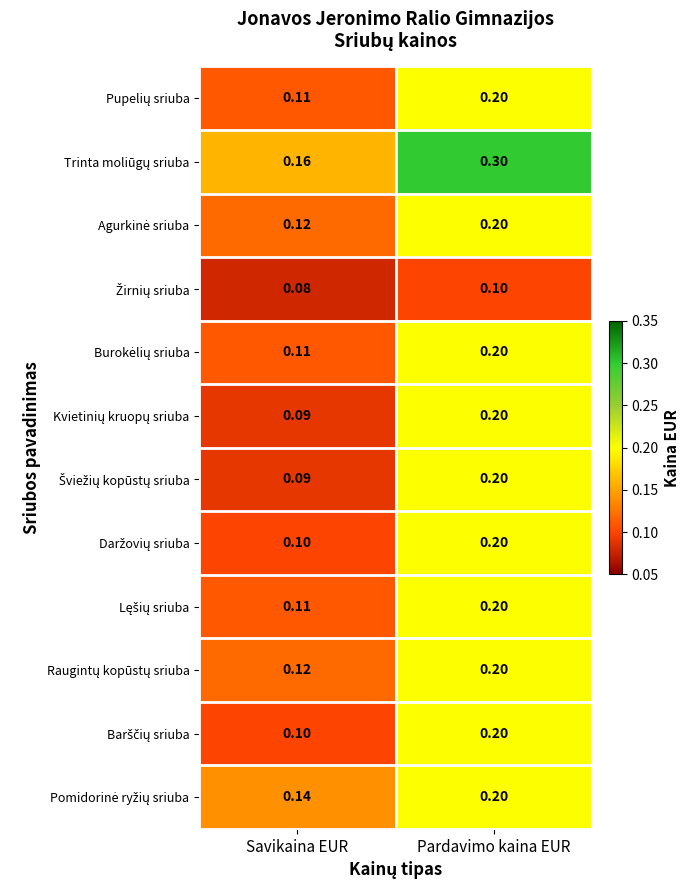

At which category is the sum across all series the highest?

Pardavimo kaina EUR